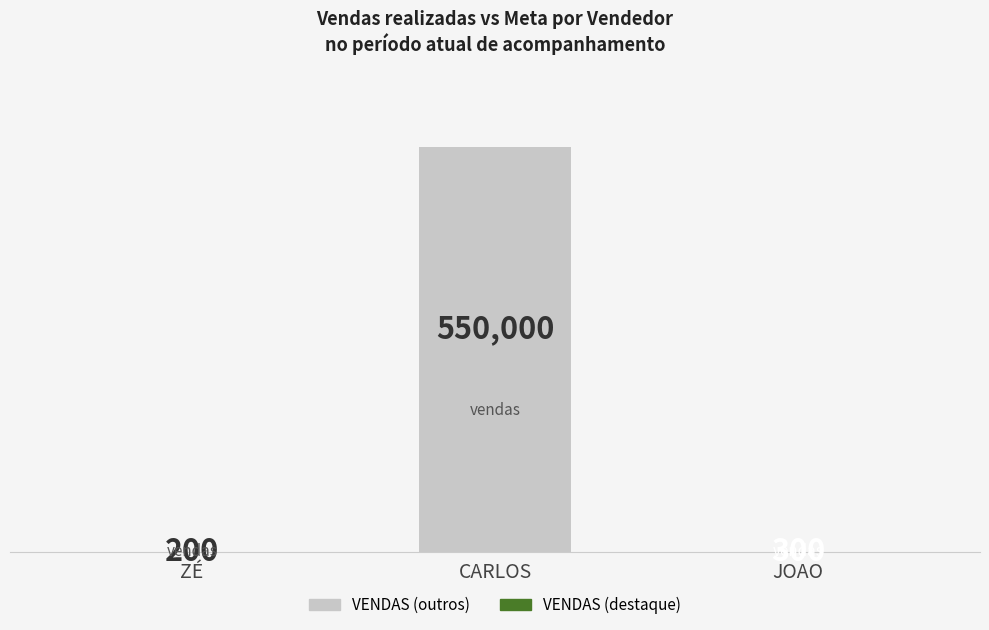

Reading left to right, list all the values displayed in this chart.

200	550000	300